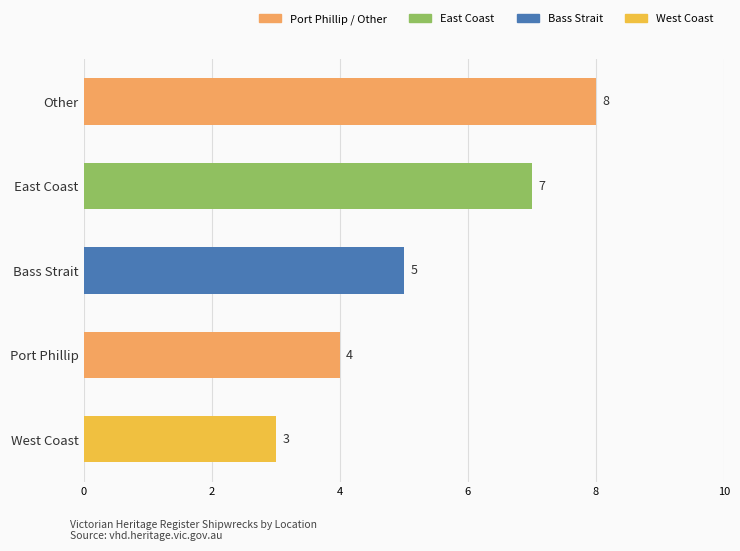

Is it true that the value at Other is 13?

False